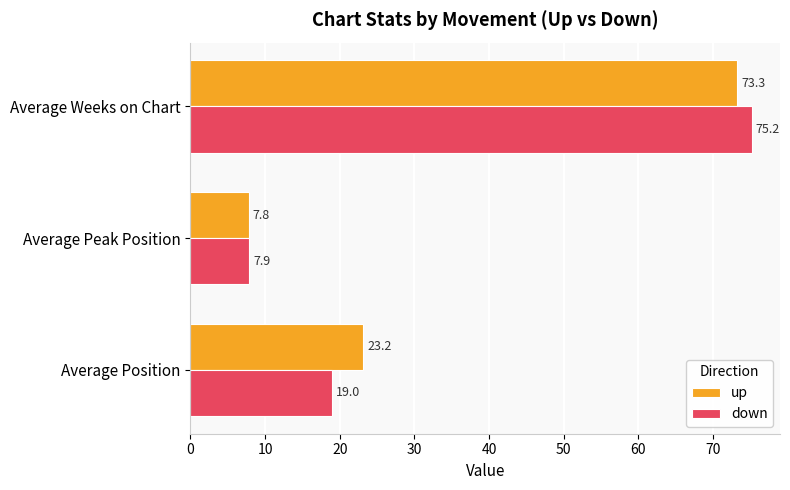

Rank the categories by down value from highest to lowest.

Average Weeks on Chart, Average Position, Average Peak Position